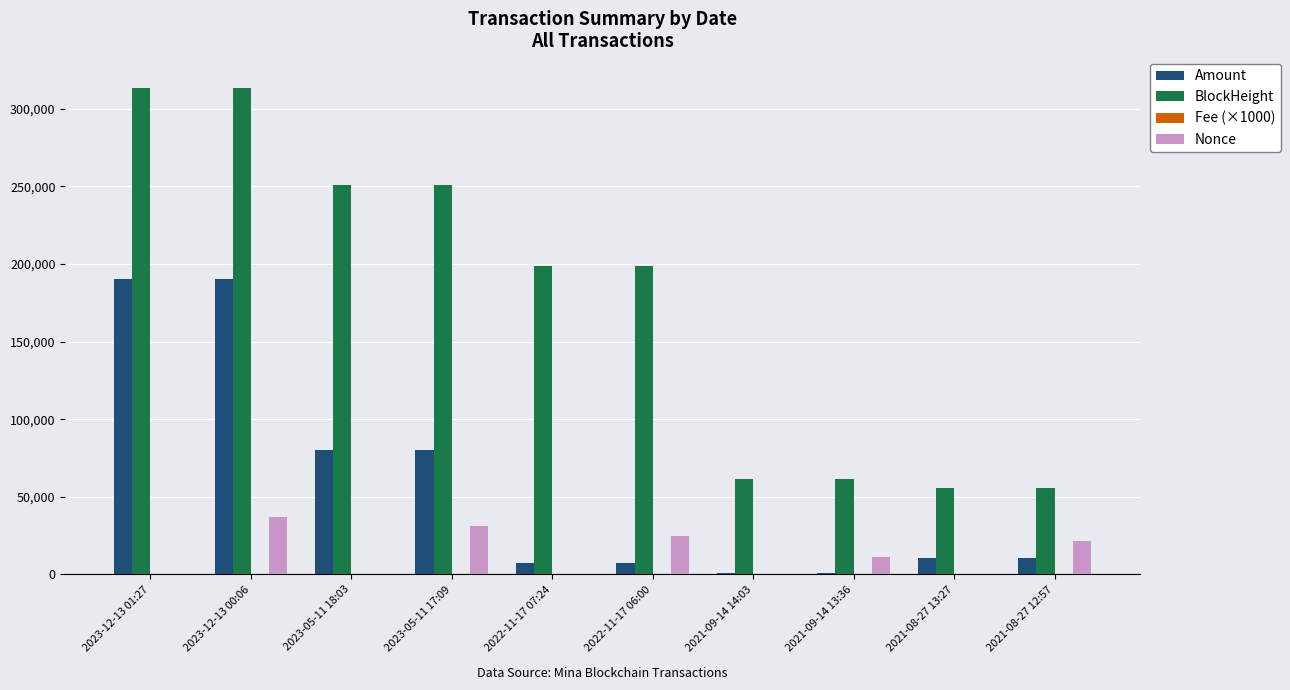

What is the greatest value displayed?

313255.0